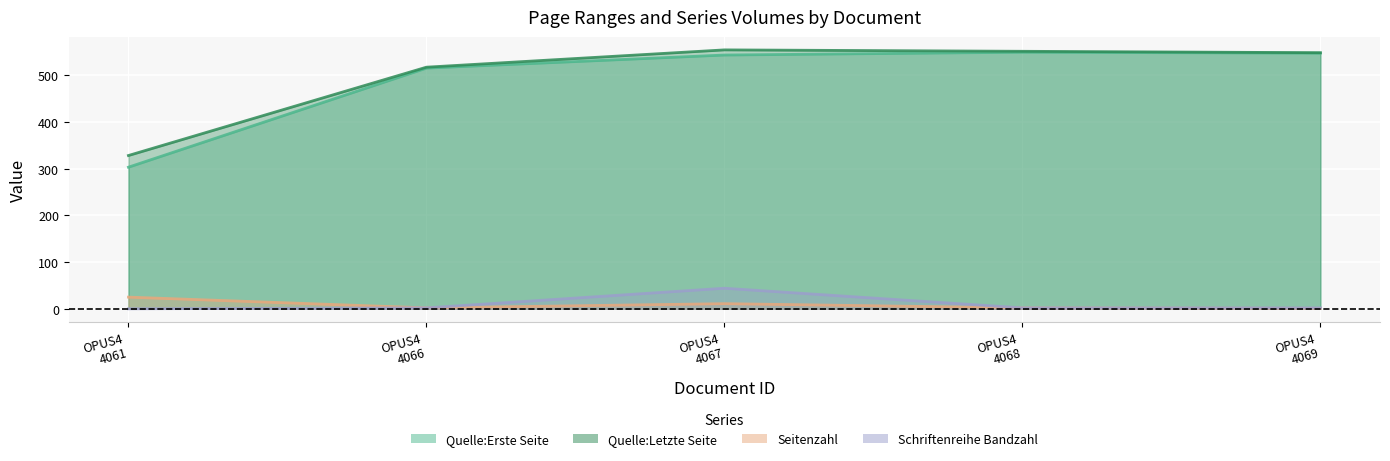

How many lines are shown in the chart?

4